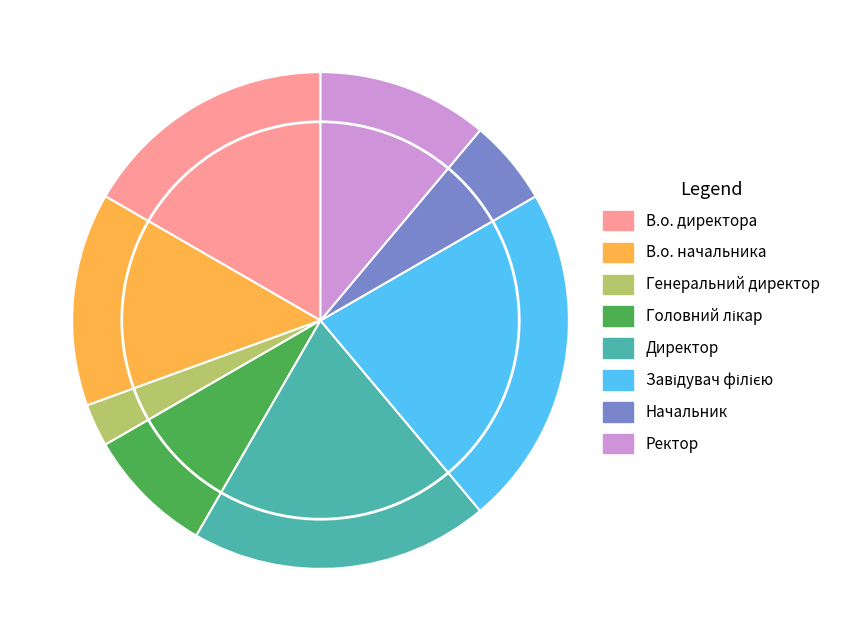

Which category has the smallest portion of the pie?

Генеральний директор